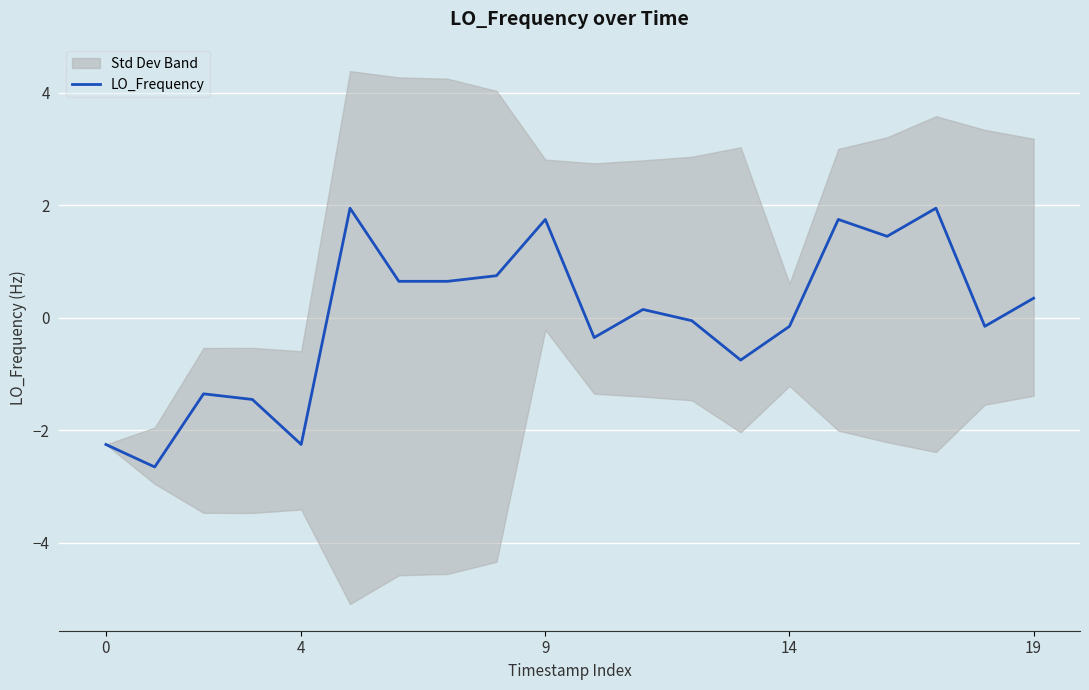

What is the sum of the values at 5 and 15?

3.7